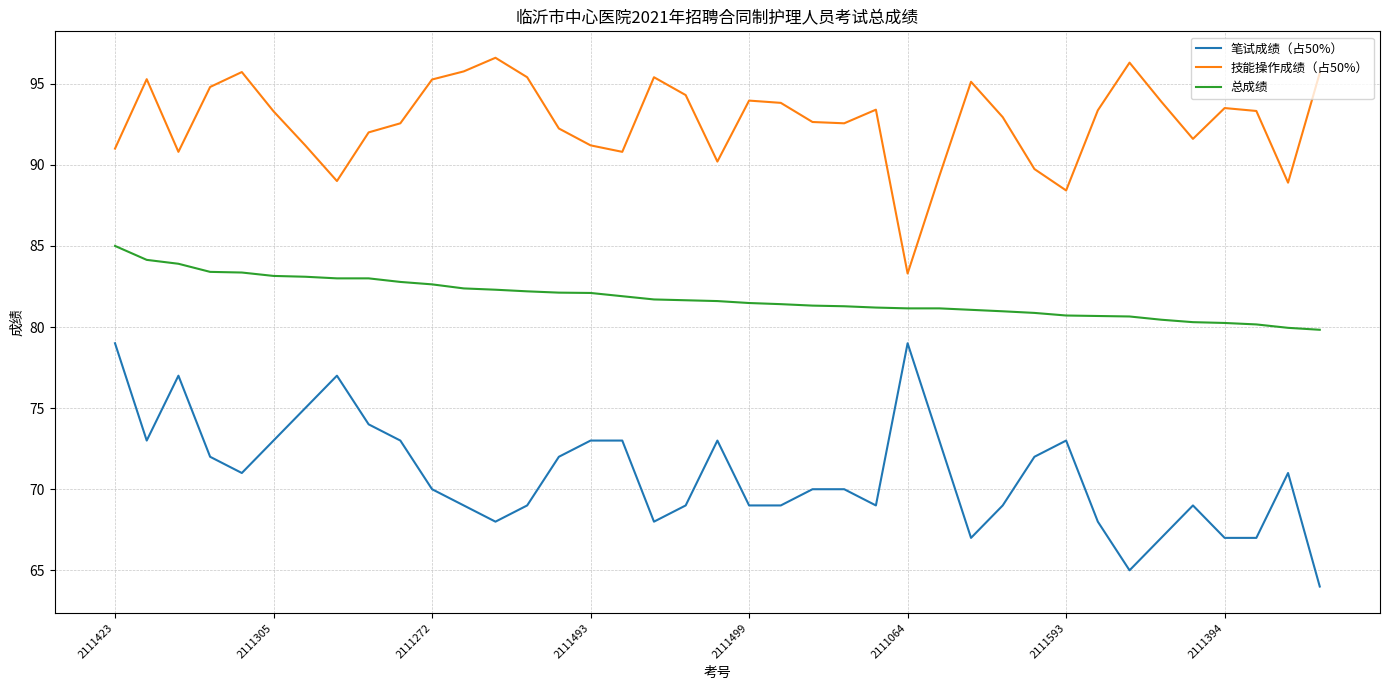

What is the difference between the maximum and minimum values in the 总成绩 series?

5.2